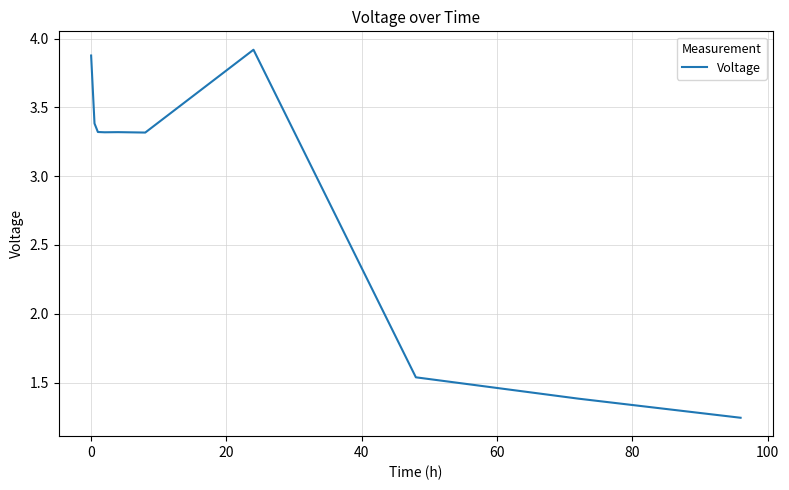

What is the difference between the maximum and minimum values?

2.7